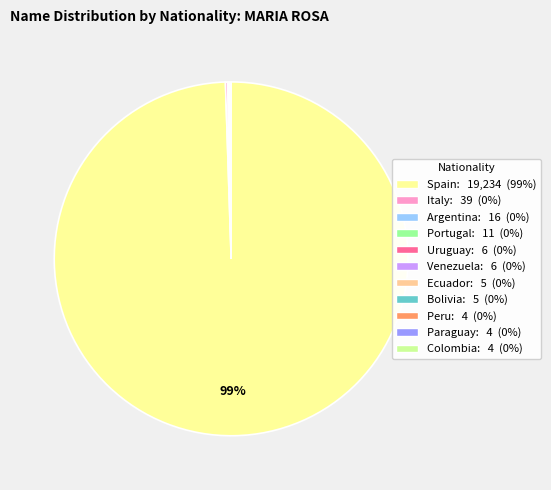

True or false: Spain accounts for 99% of the total.

True